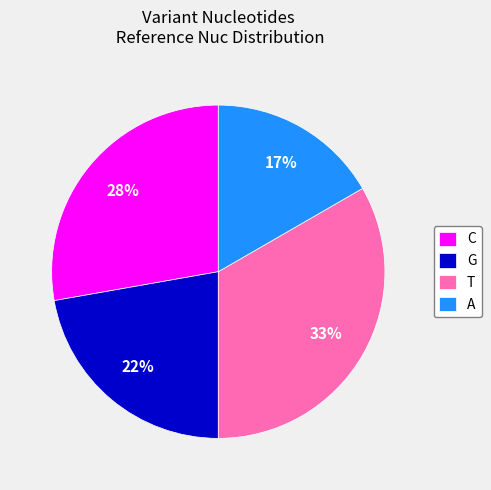

The A slice represents 17% of the pie. True or false?

True